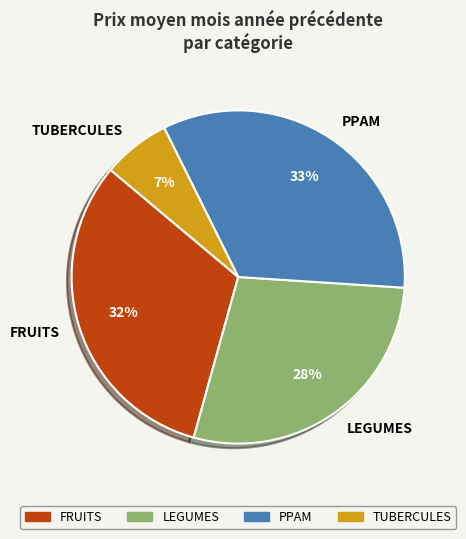

Between FRUITS and PPAM, which is larger?

PPAM